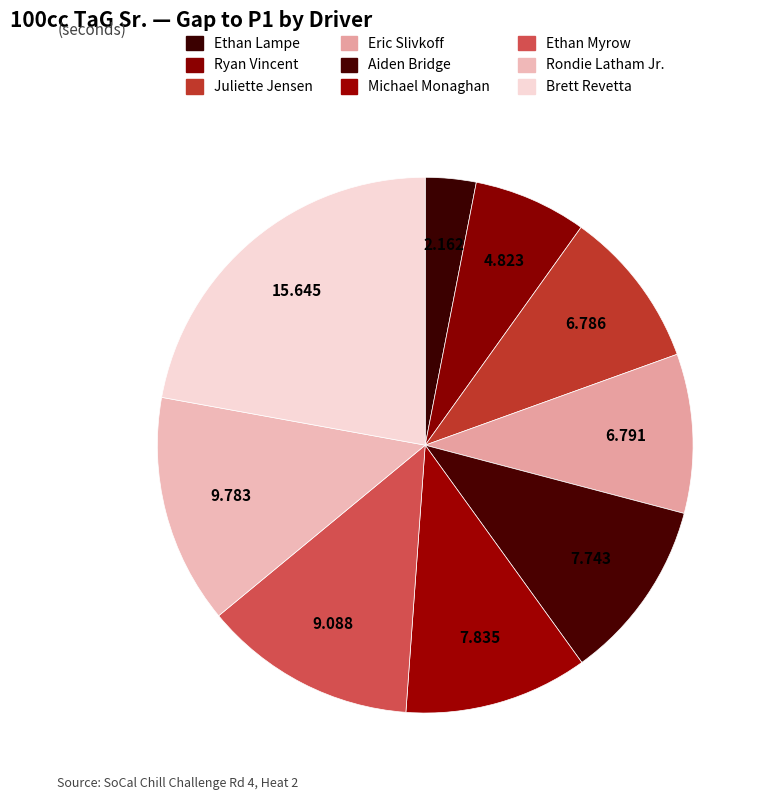

What percentage do Ethan Myrow and Aiden Bridge together represent?

23.8%